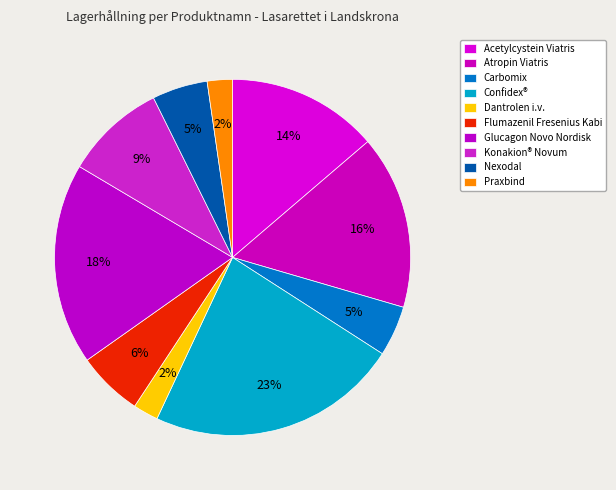

How many slices are in this pie chart?

10